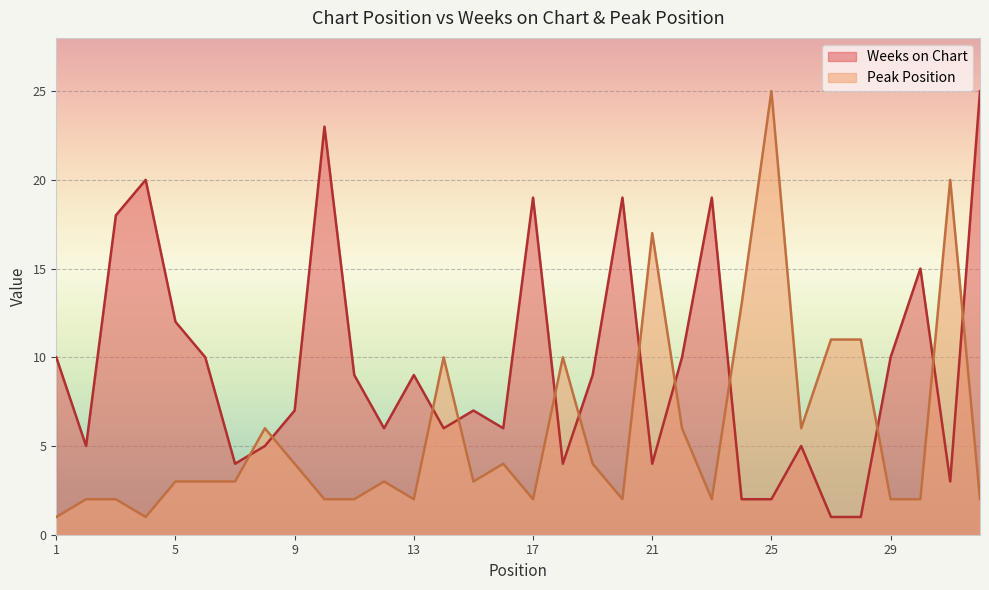

At 30, list the series in order from largest to smallest.

Weeks on Chart, Peak Position